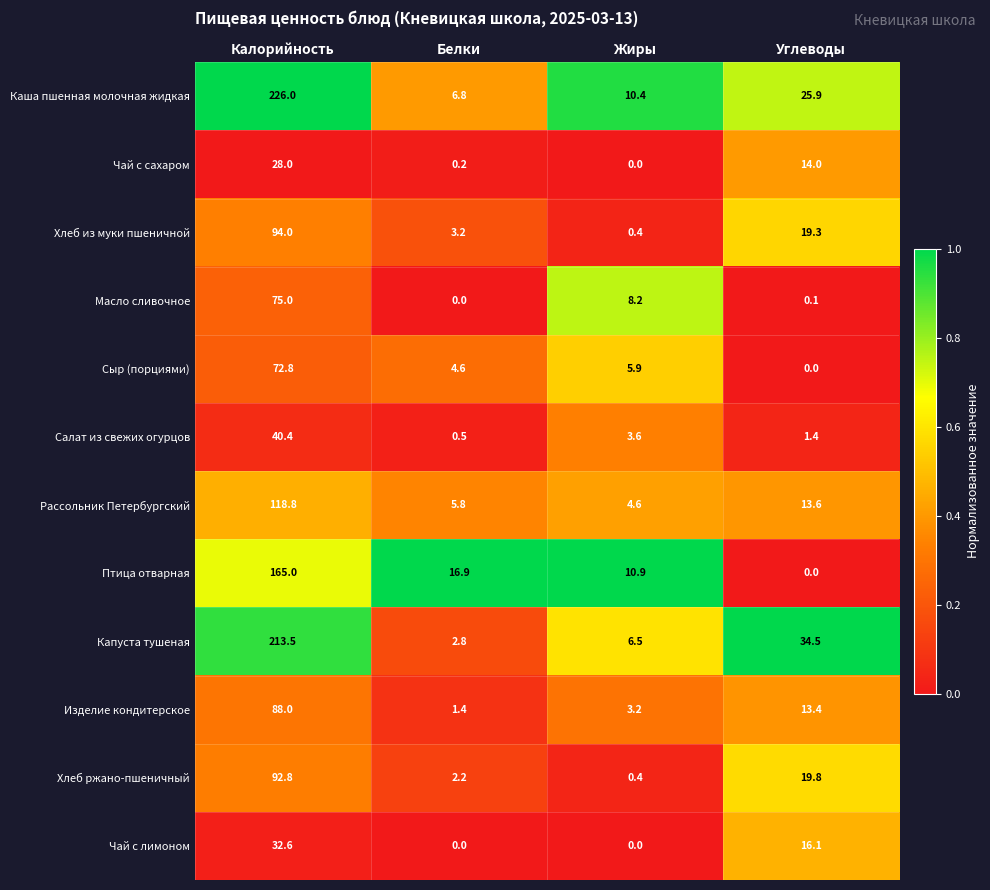

List the series in order of their peak value, highest first.

Каша пшенная молочная жидкая, Капуста тушеная, Птица отварная, Рассольник Петербургский, Хлеб из муки пшеничной, Хлеб ржано-пшеничный, Изделие кондитерское, Масло сливочное, Сыр (порциями), Салат из свежих огурцов, Чай с лимоном, Чай с сахаром